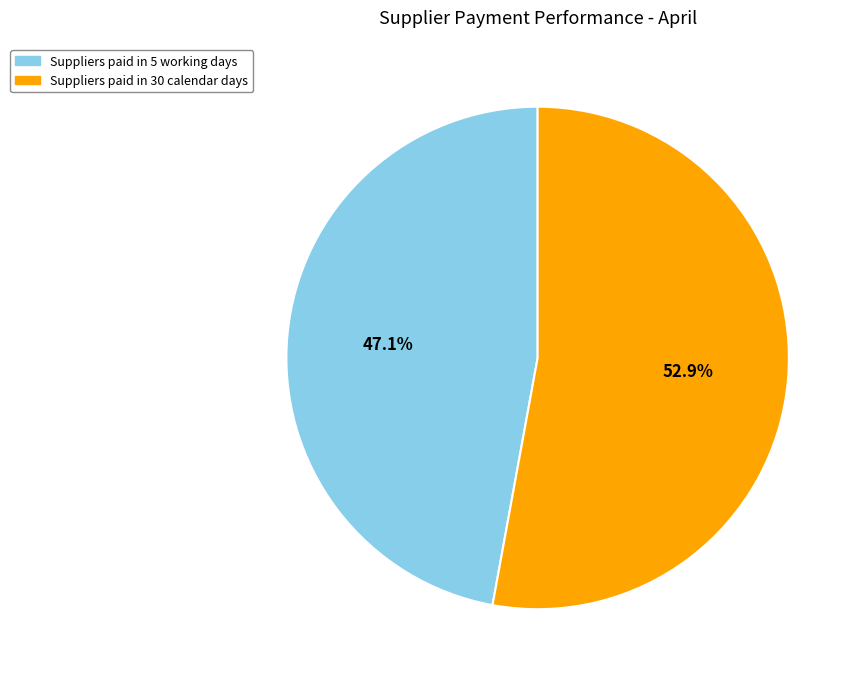

Count the number of slices in the pie.

2